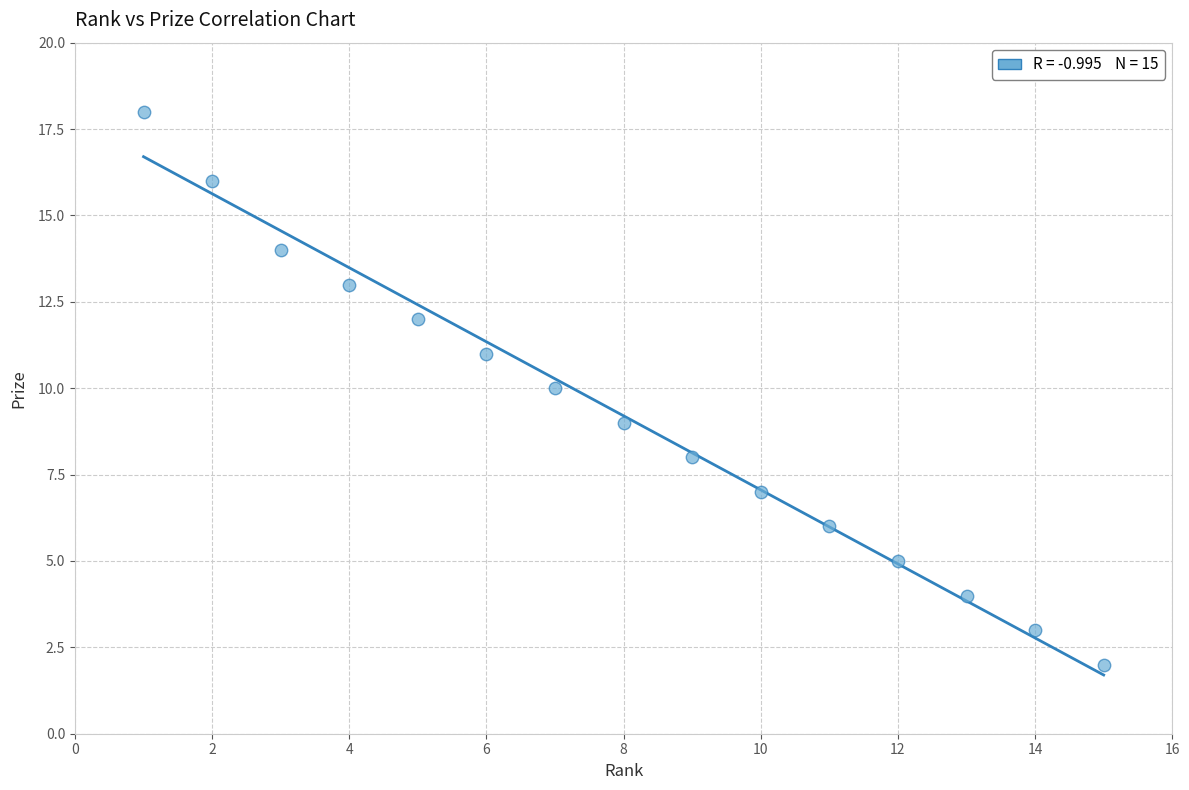

What is the range of X values (max minus min)?

14